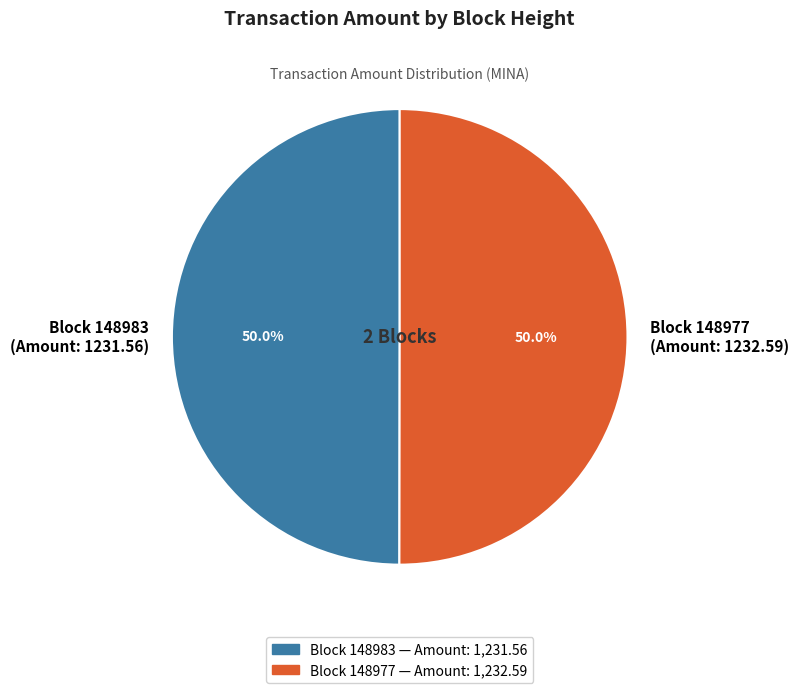

What percentage do Block 148977 (Amount: 1232.59) and Block 148983 (Amount: 1231.56) together represent?

100.0%